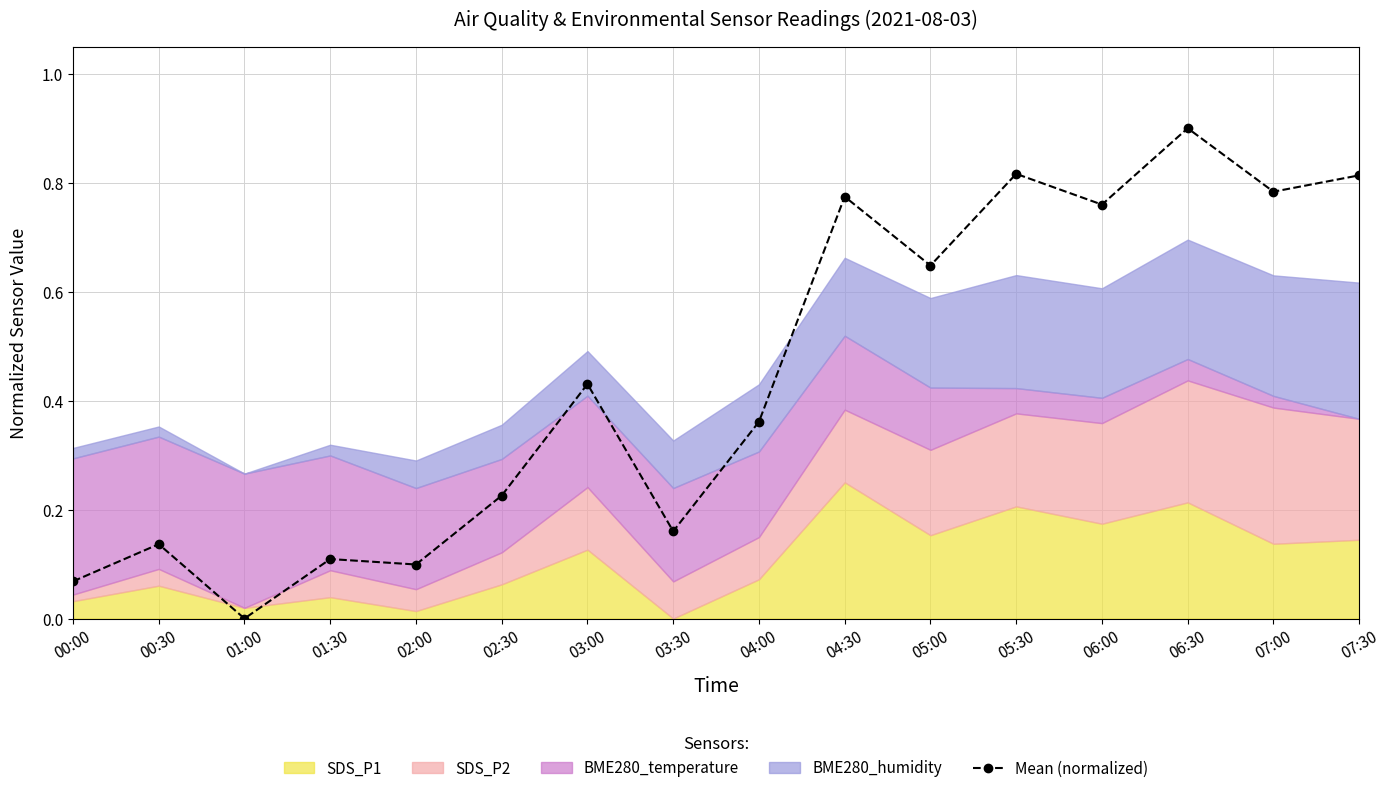

What position from the right is 01:00?

14